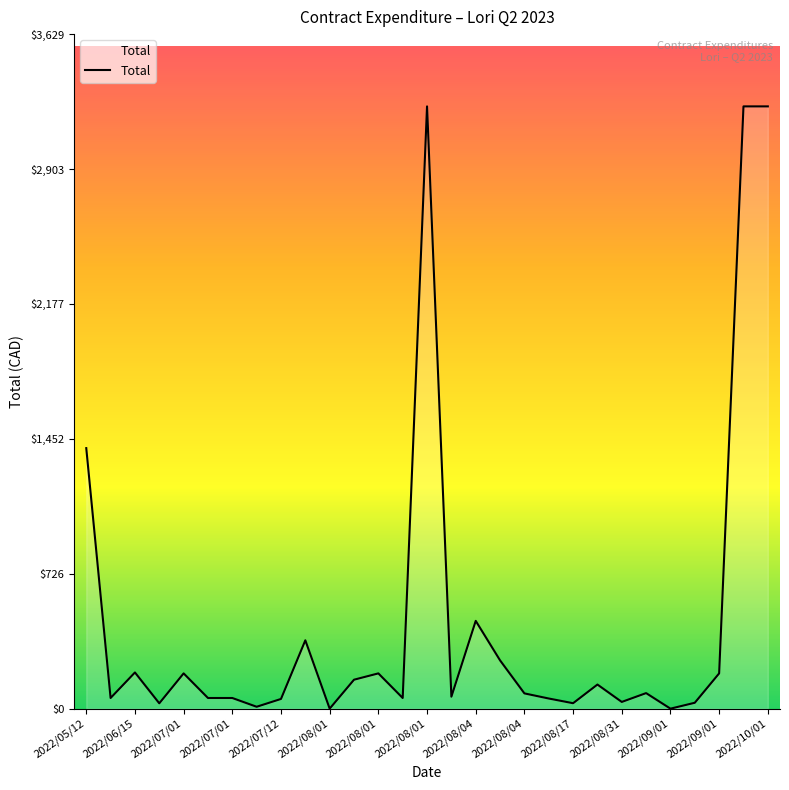

What is the greatest value displayed?

3240.0